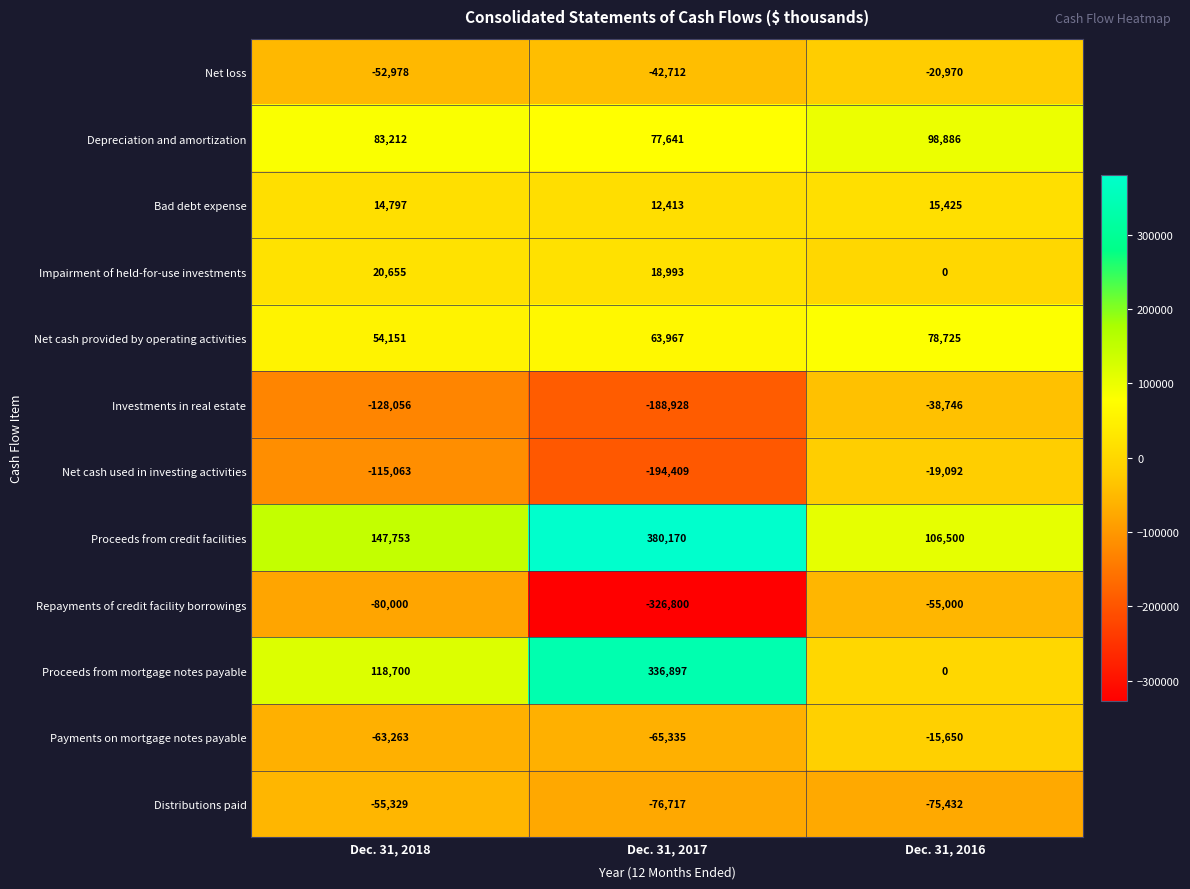

Which label corresponds to the largest value in the chart?

Dec. 31, 2017